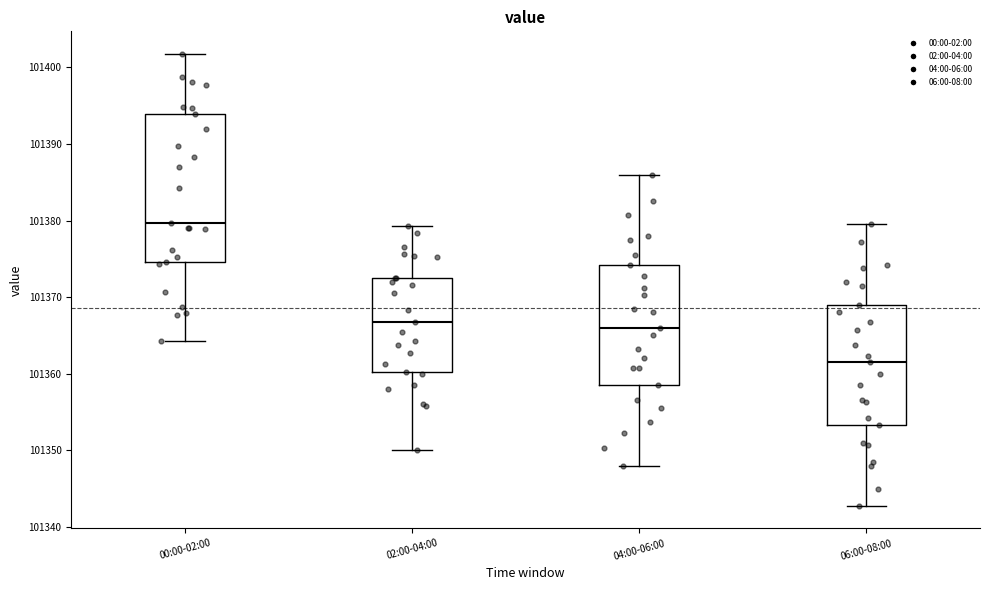

Reading left to right, read every box against the y-axis: the position of its median line, the range the box covers, and the ends of its whiskers. The values are not printed on the chart, so give them approximately, as read against the axis.

00:00-02:00: median 101380, box 101375 to 101394, whiskers 101364 to 101402
02:00-04:00: median 101367, box 101360 to 101373, whiskers 101350 to 101379
04:00-06:00: median 101366, box 101359 to 101374, whiskers 101348 to 101386
06:00-08:00: median 101362, box 101353 to 101369, whiskers 101343 to 101380